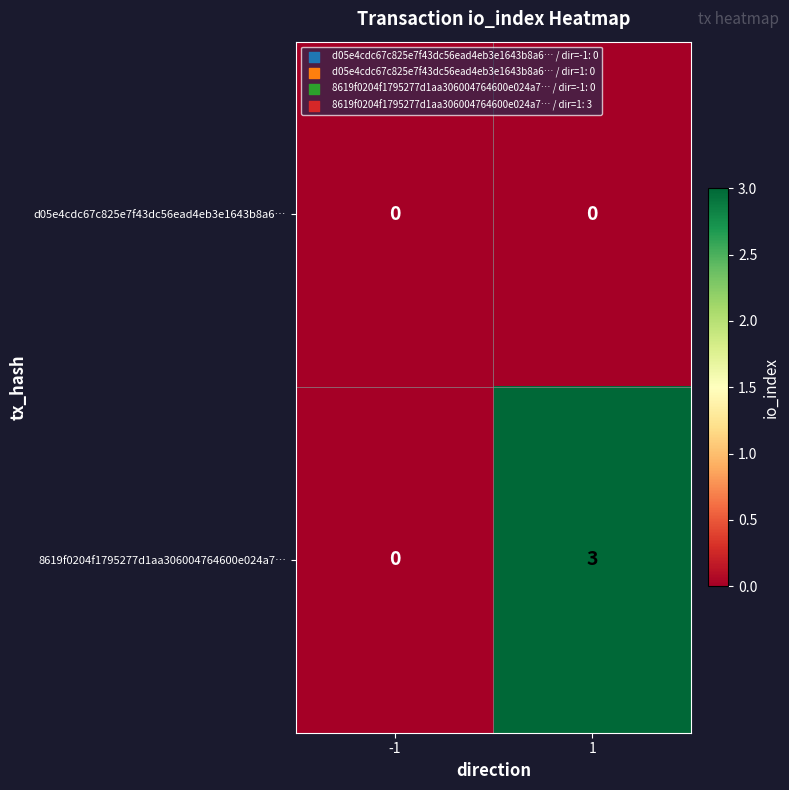

List the series in order of their peak value, lowest first.

d05e4cdc67c825e7f43dc56ead4eb3e1643b8a6…, 8619f0204f1795277d1aa306004764600e024a7…